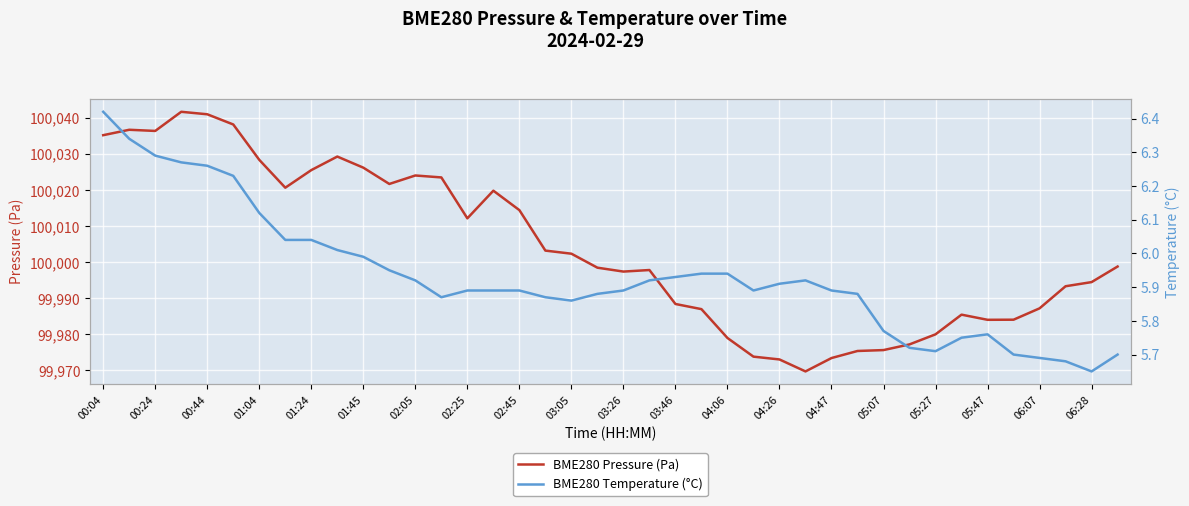

What is the lowest value of the BME280 Pressure (Pa) series?

99969.7